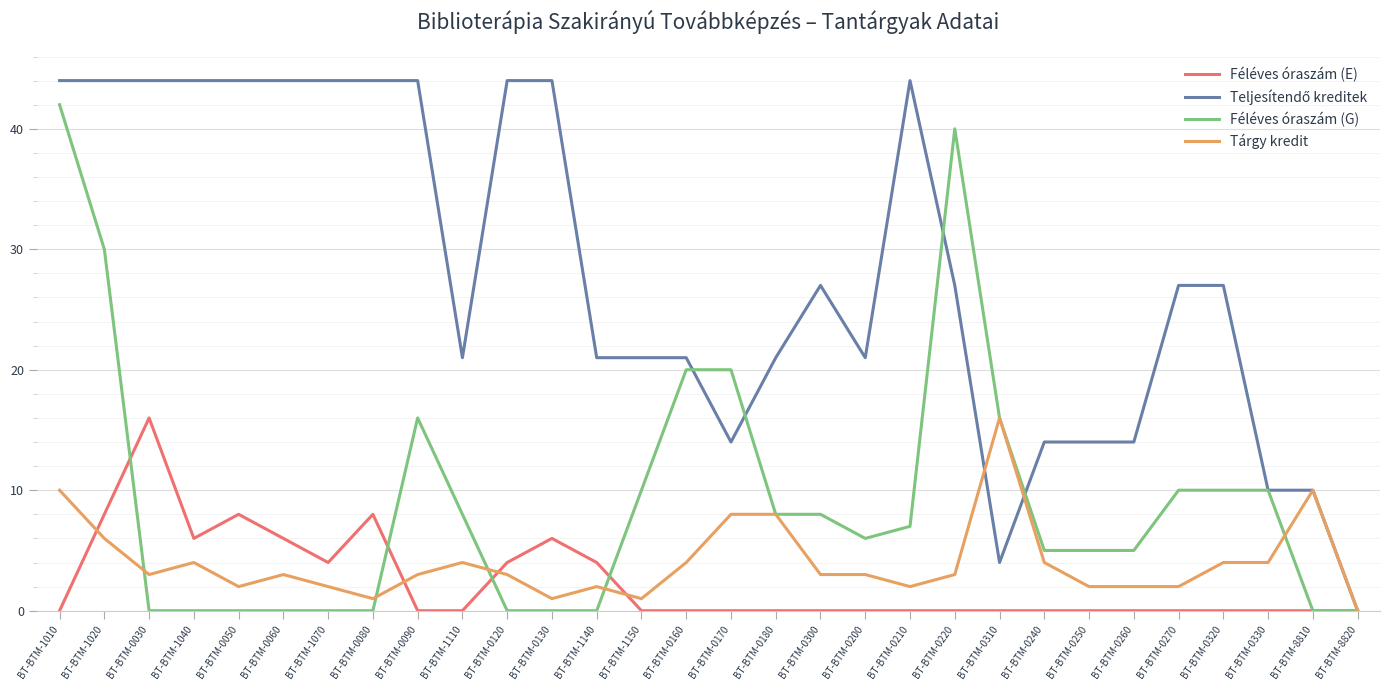

Is the value of Féléves óraszám (G) at BT-BTM-0300 greater than the value of Tárgy kredit at BT-BTM-0240?

Yes